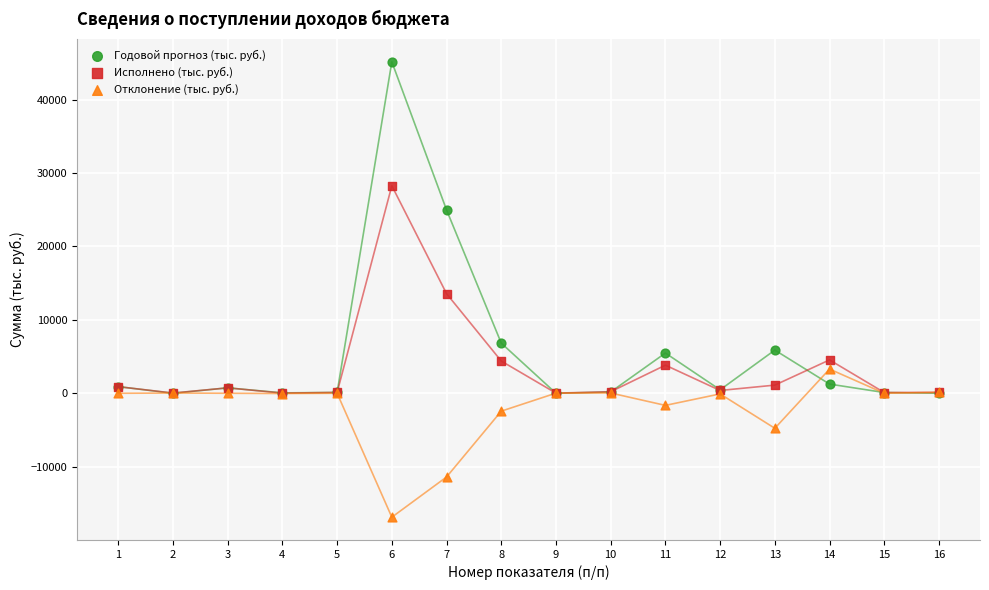

In the Годовой прогноз (тыс. руб.) series, what Y value is closest to 22578?

24977.3